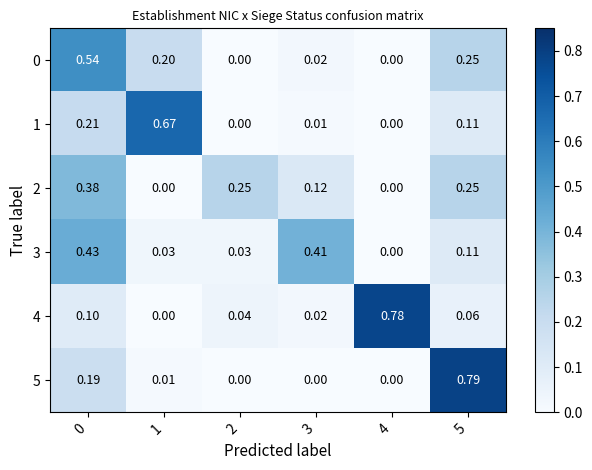

How many distinct data groups are displayed?

6